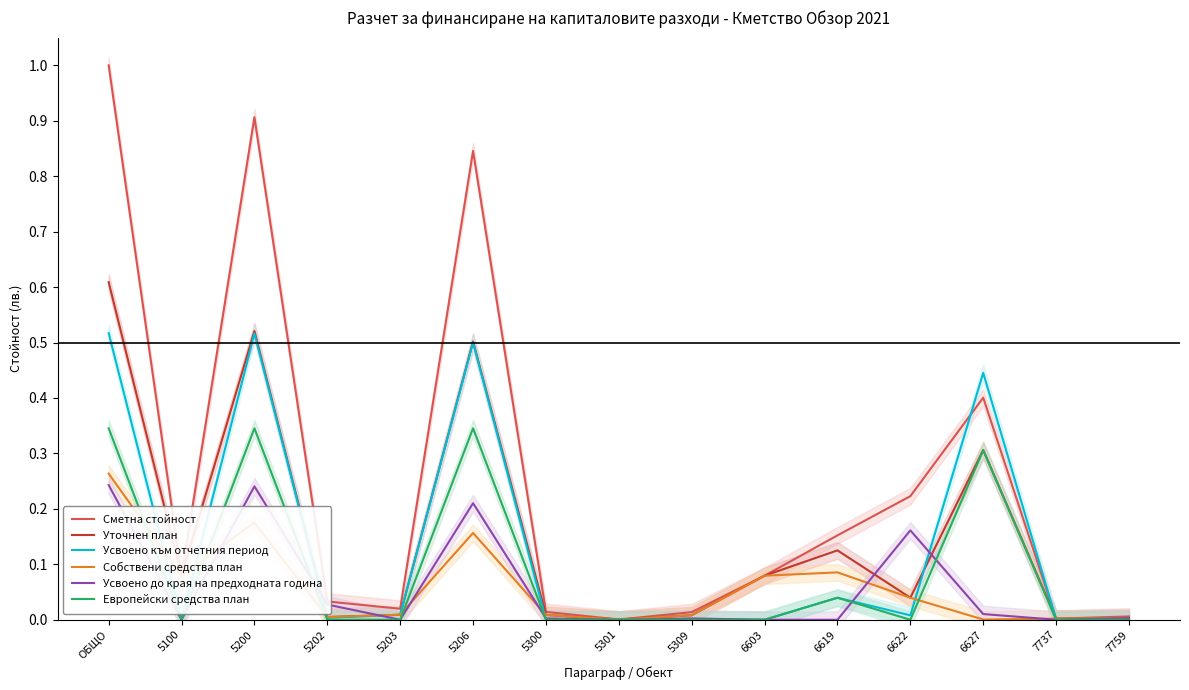

Which series changed the most between 5203 and 7759?

Сметна стойност